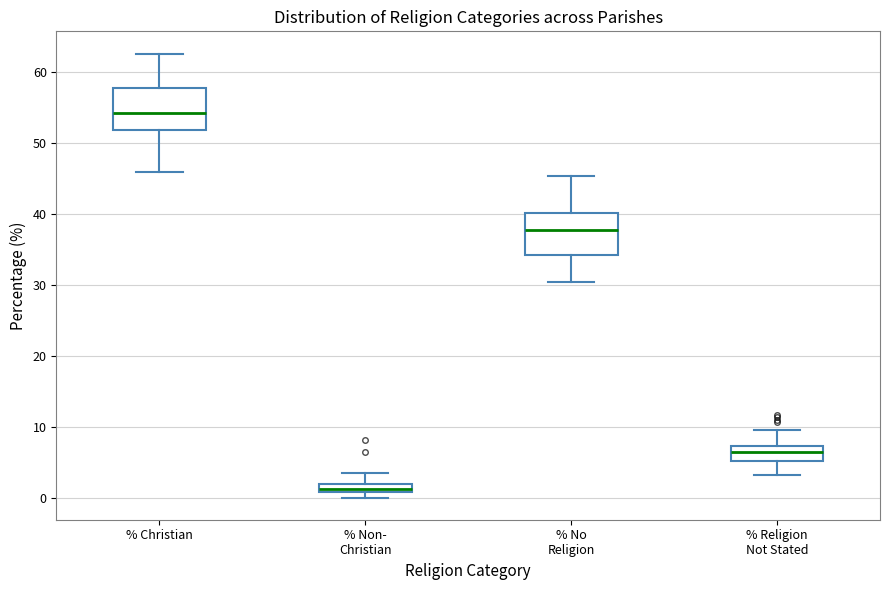

Where is the lower edge of the box for % No Religion on the y-axis? The values are not printed on the chart, so give them approximately, as read against the axis.

34